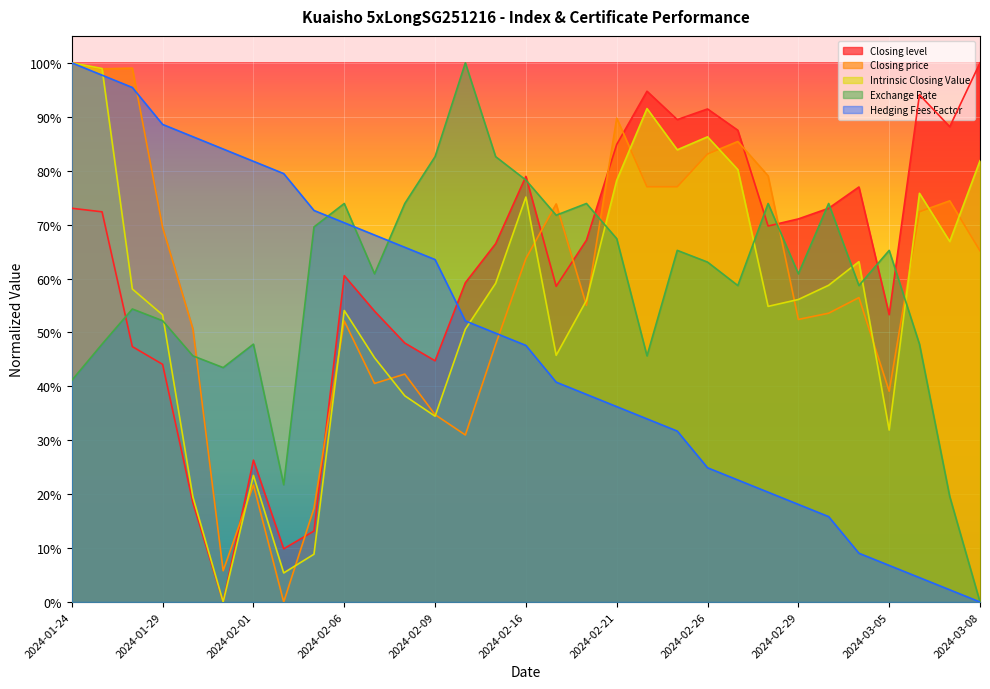

How many lines are shown in the chart?

5